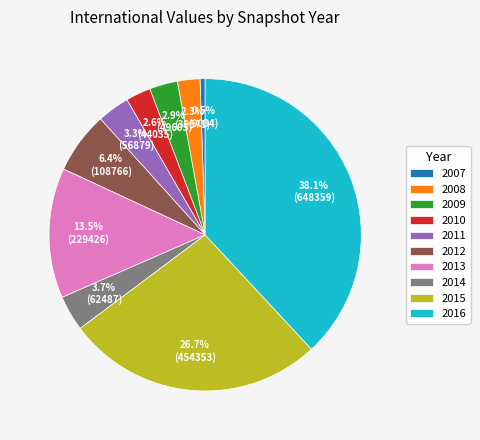

Combined, do 2008 and 2010 account for over 50%?

No